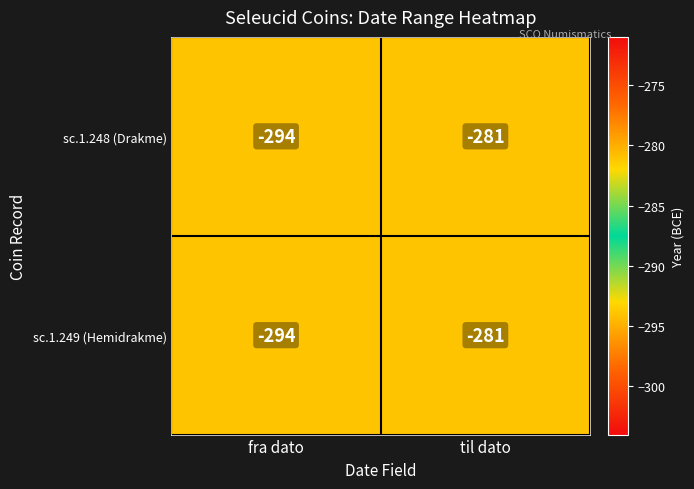

Rank the categories by sc.1.248 (Drakme) value from highest to lowest.

til dato, fra dato